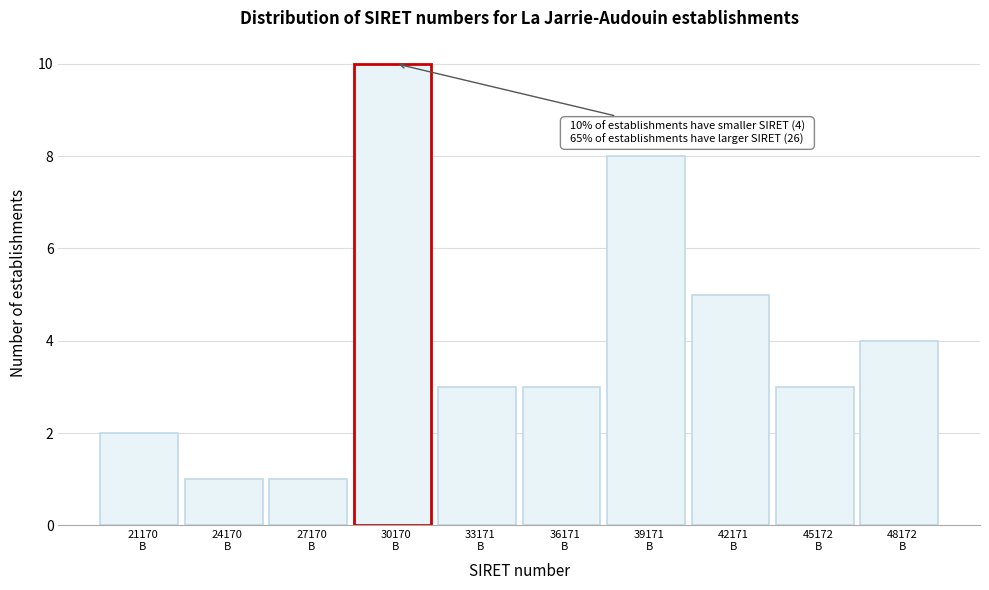

Reading left to right, what are all the values shown in this chart?

2	1	1	10	3	3	8	5	3	4